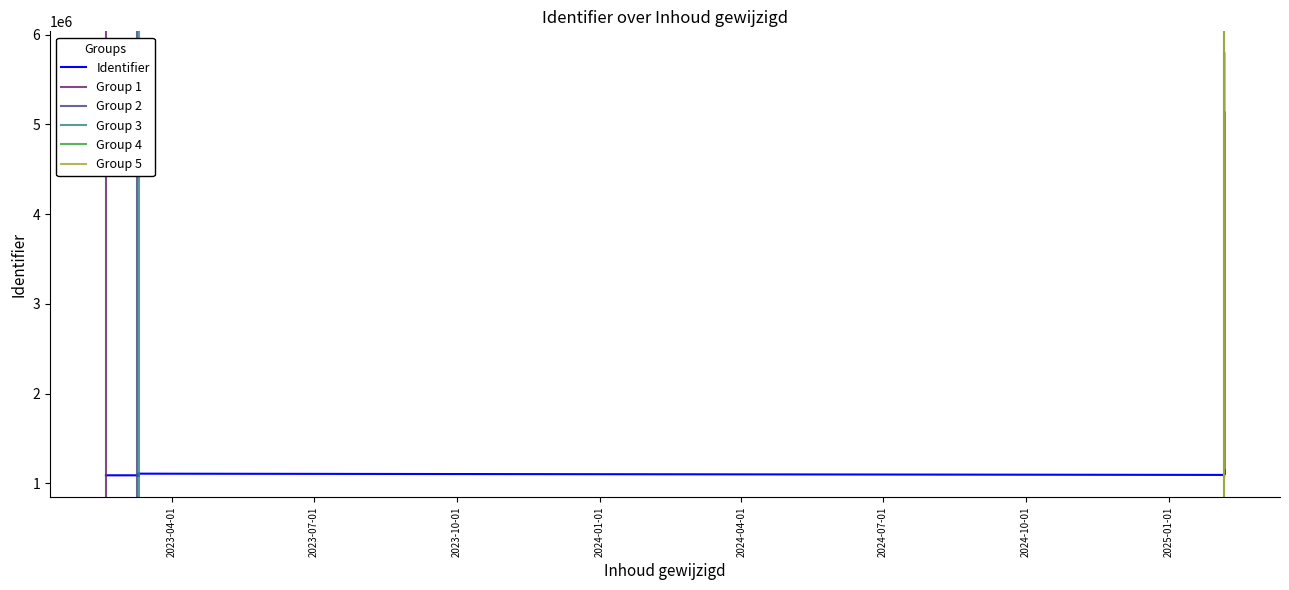

What is the difference between the maximum and minimum values?

4719885